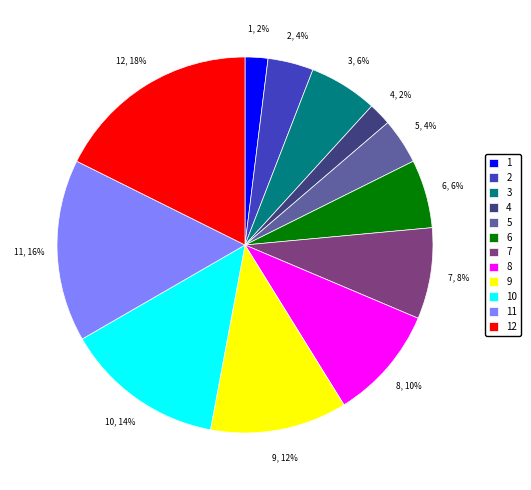

Is the sum of 2 and 11 greater than half?

No